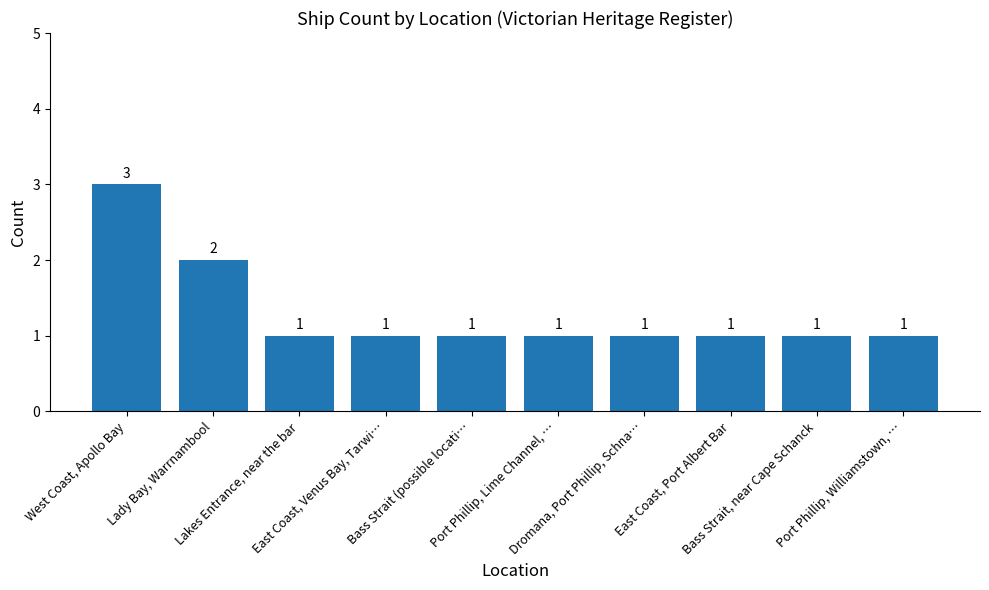

Read the value at Lakes Entrance, near the bar.

1